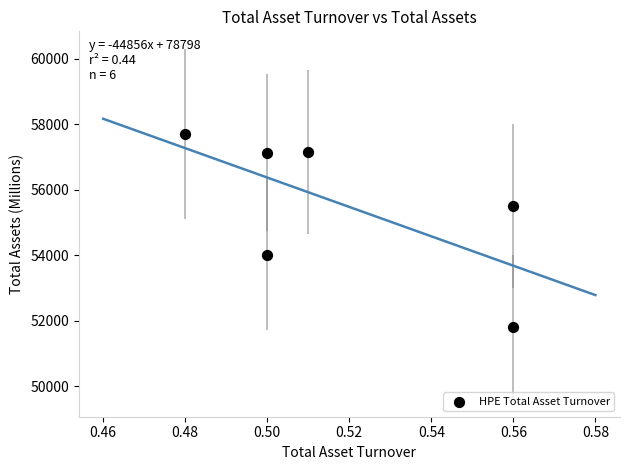

What is the average Y value?

55548